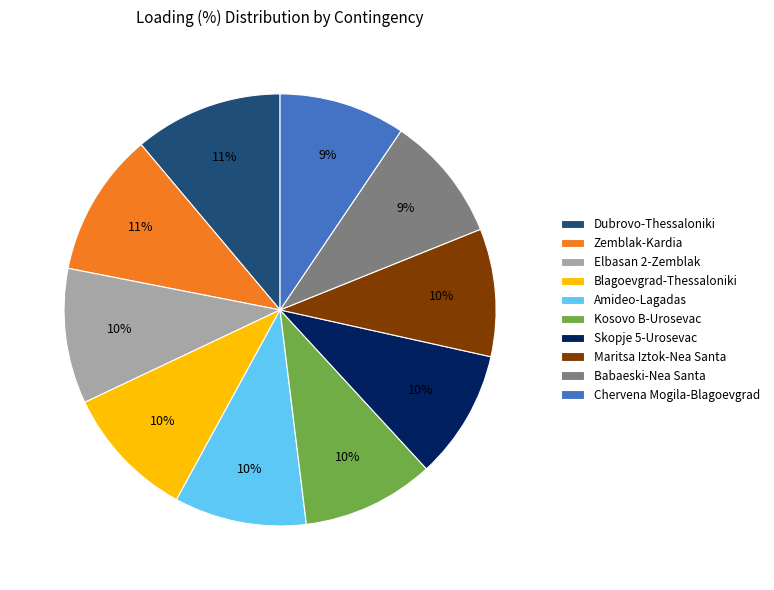

Is it true that Babaeski-Nea Santa is 22% of the pie?

False